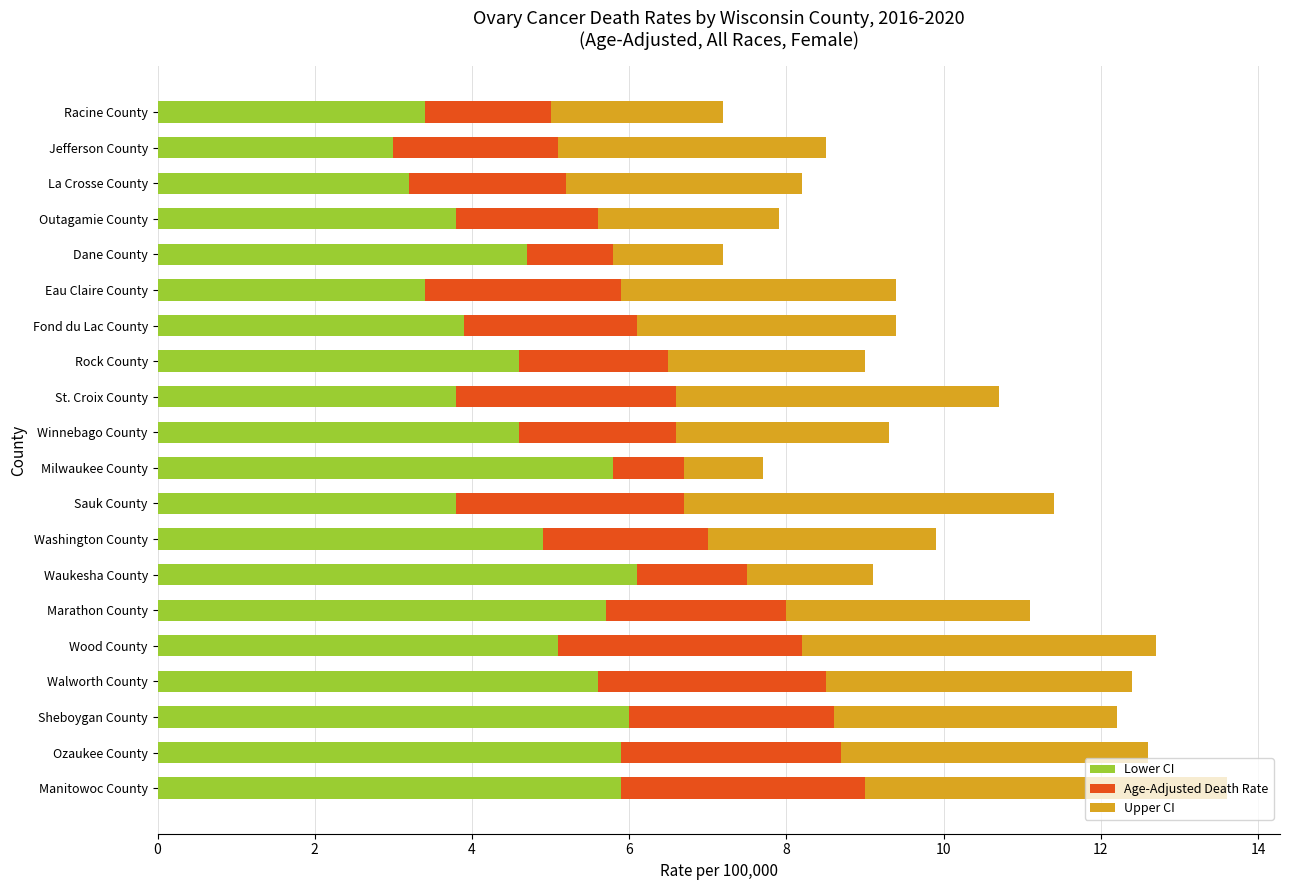

What is the approximate value of Lower CI at Walworth County?

5.6